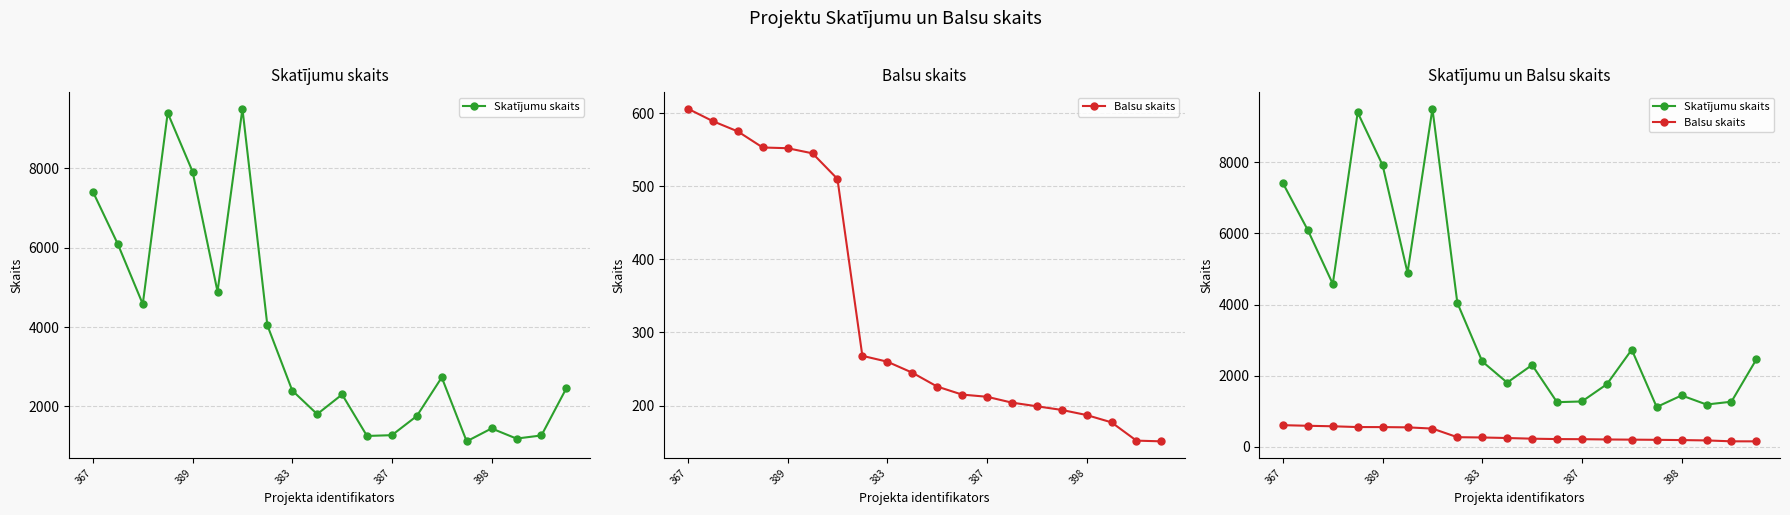

At 7, list the series in order from smallest to largest.

Balsu skaits, Skatījumu skaits